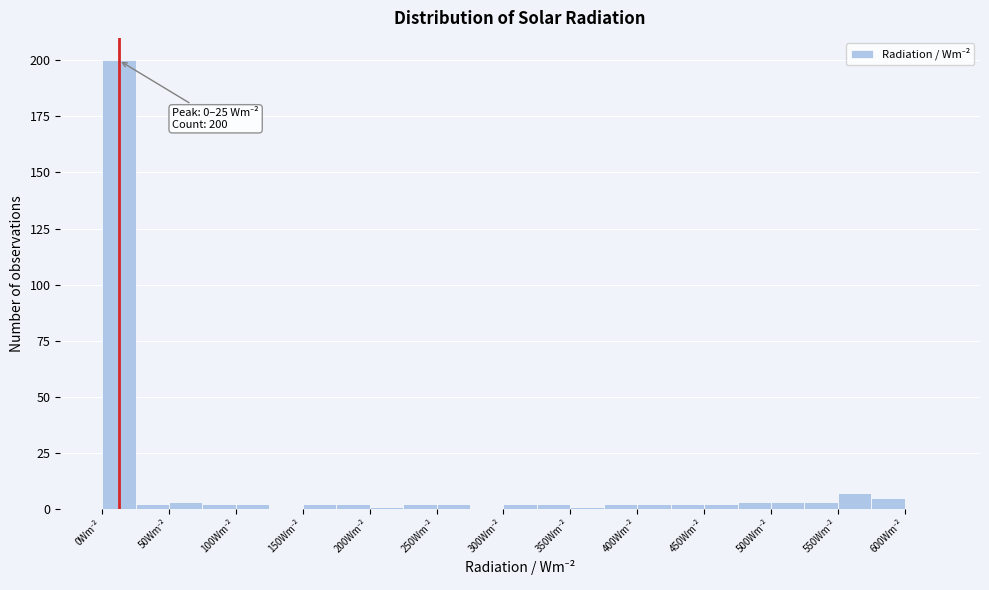

Over which range of the x-axis is the bar tallest?

0 to 25